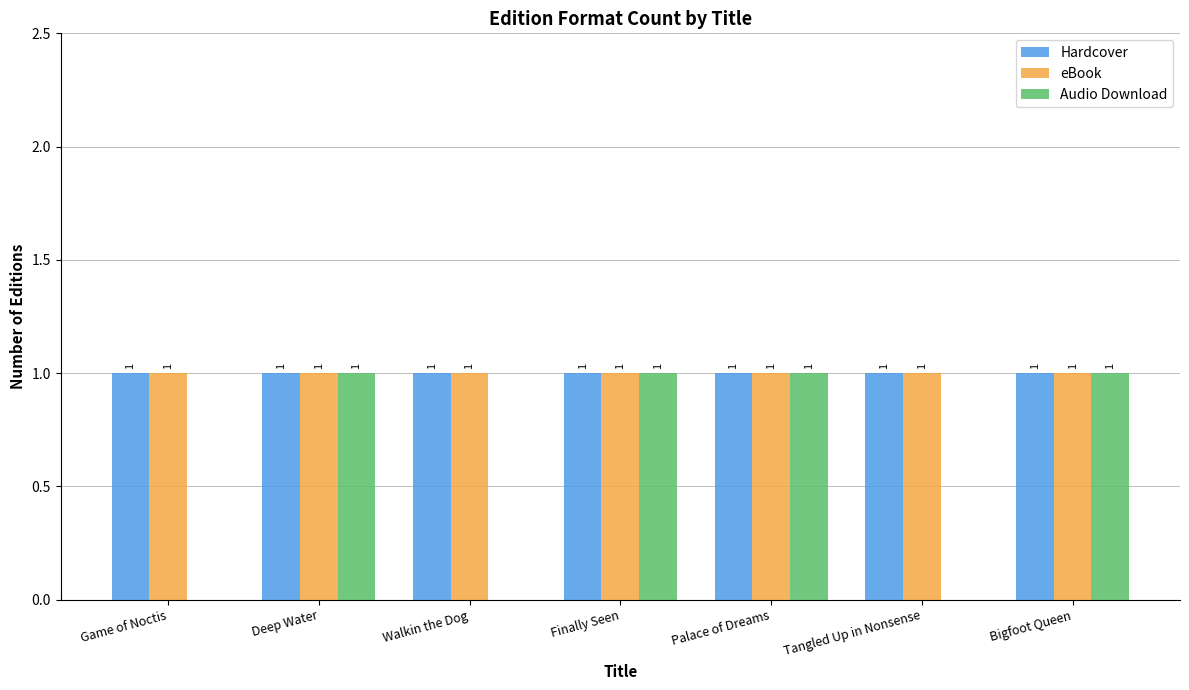

Reading left to right, what are all the values shown in this chart?

Hardcover: 1	1	1	1	1	1	1
eBook: 1	1	1	1	1	1	1
Audio Download: 0	1	0	1	1	0	1